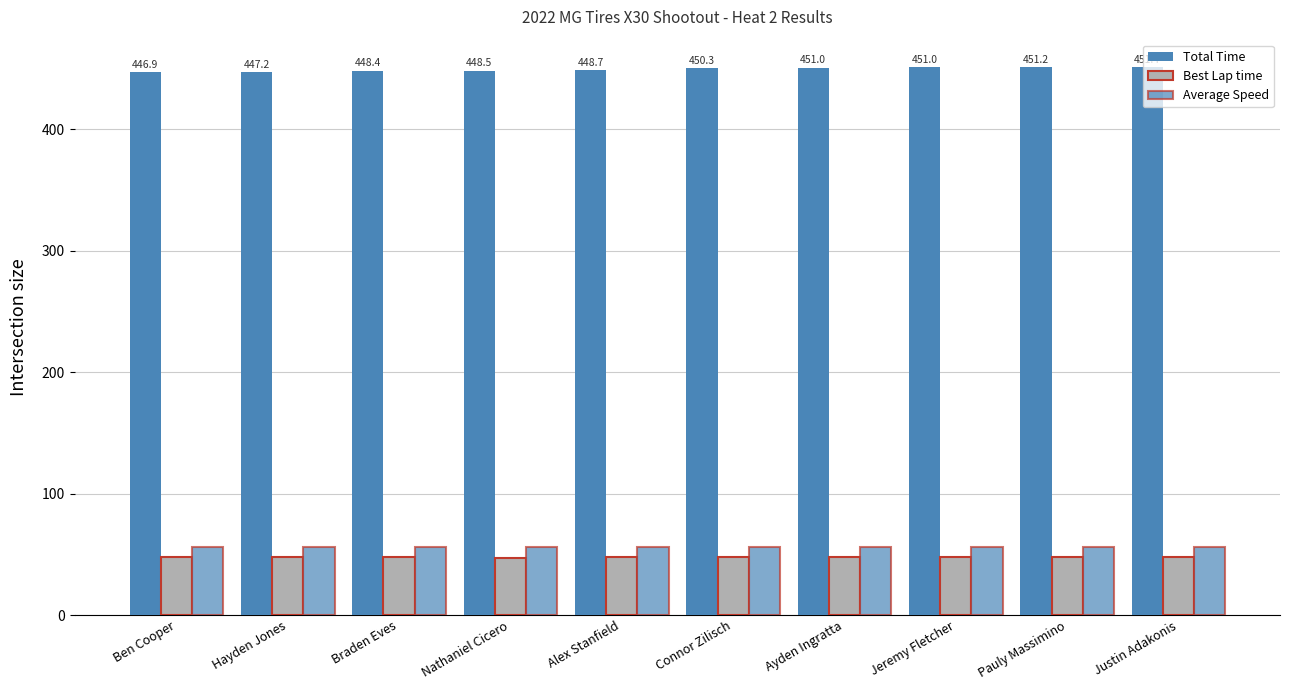

The Total Time series shows 446.9 at Ben Cooper. True or false?

True